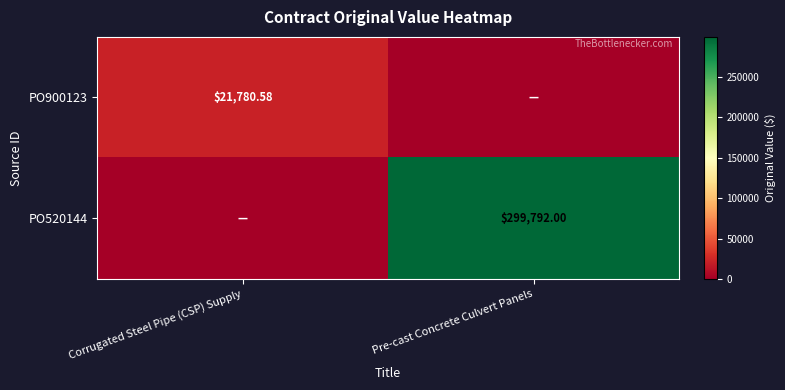

What is the spread (max minus min) of values at Corrugated Steel Pipe (CSP) Supply?

21780.6